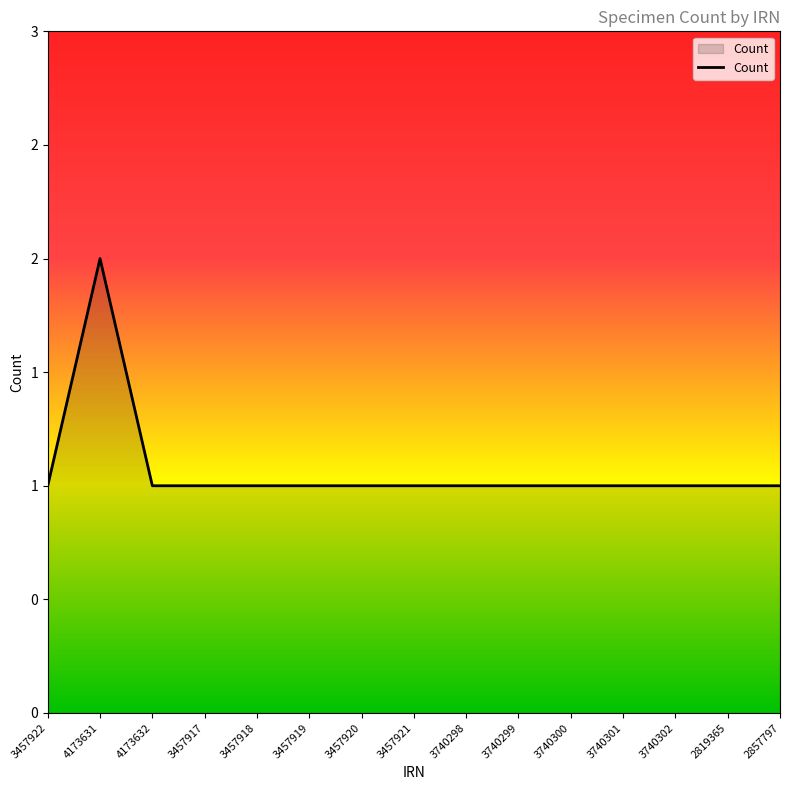

Where is the data nearest to the value 1?

3457922